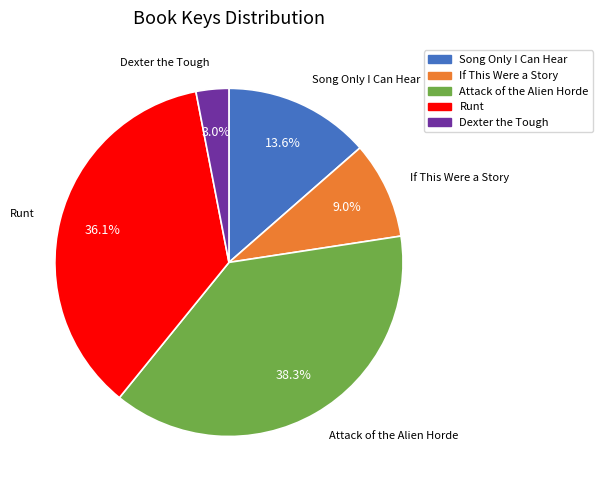

To the nearest percent, what is the average slice percentage?

20%